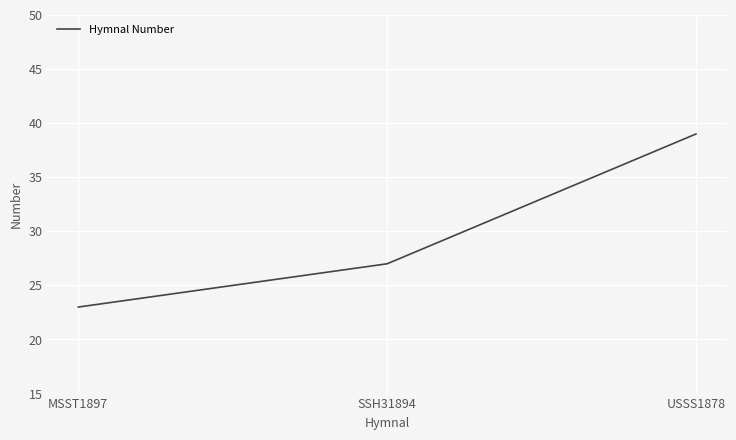

What is the average value?

30